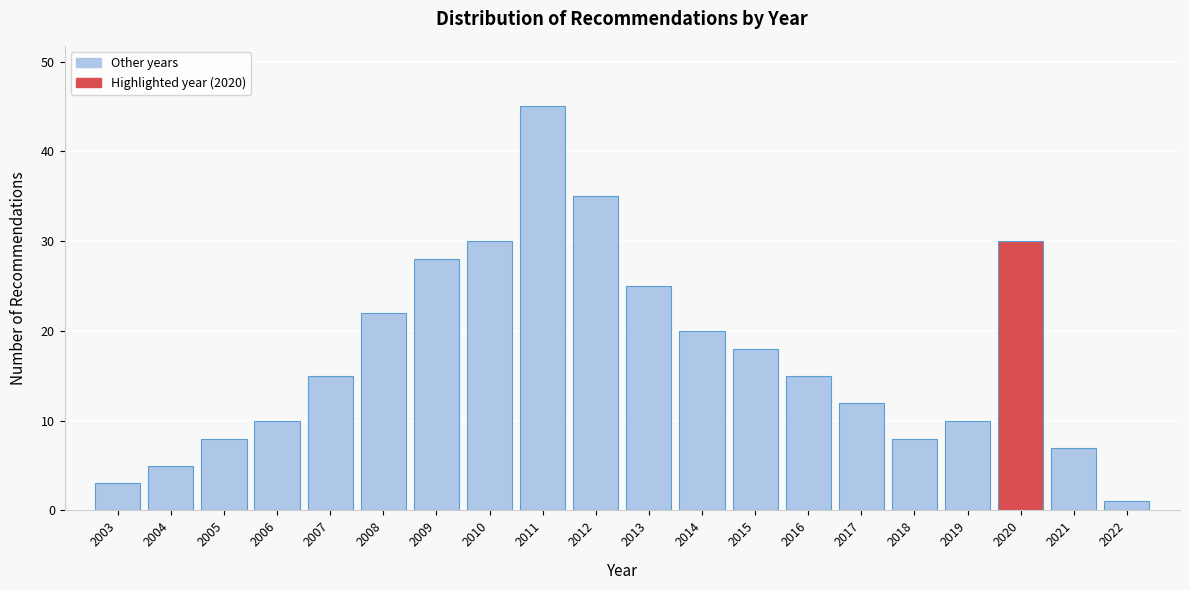

Reading left to right, transcribe all the data shown in this chart.

3	5	8	10	15	22	28	30	45	35	25	20	18	15	12	8	10	30	7	1